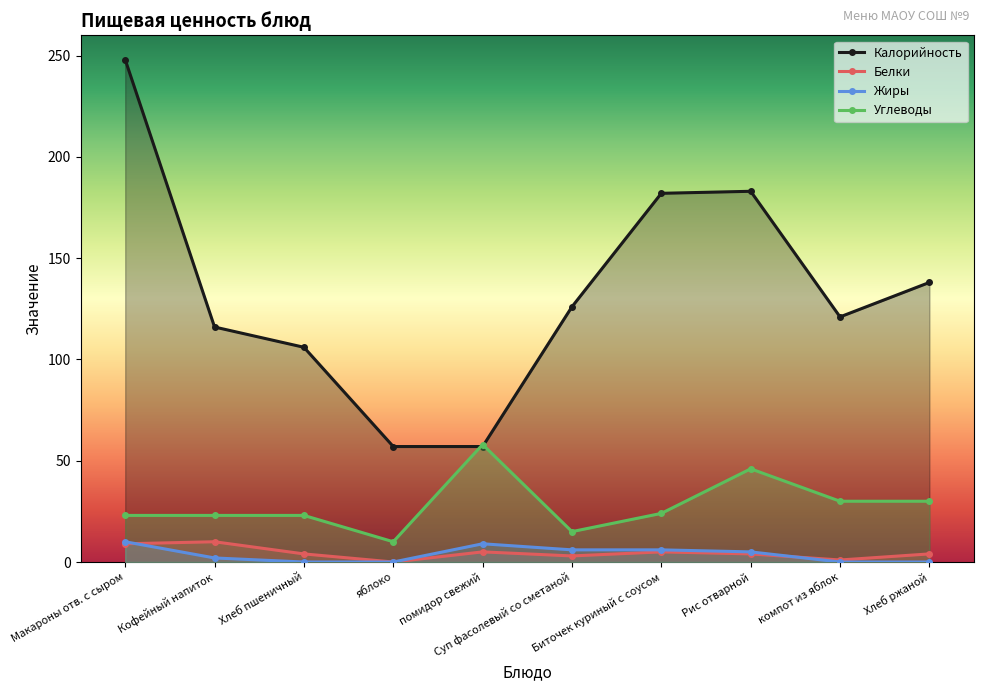

How many data points in Калорийность are less than 126?

5